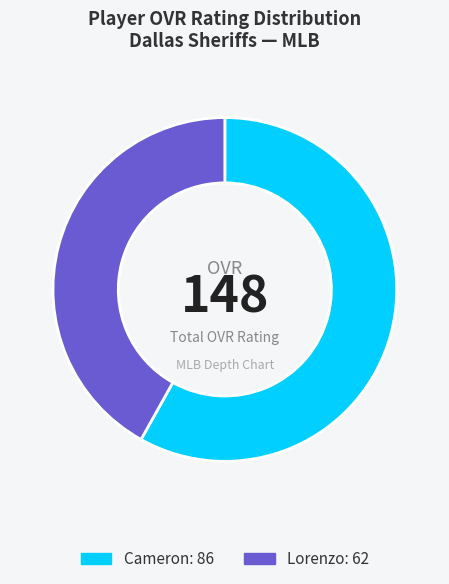

Count the number of slices in the pie.

2